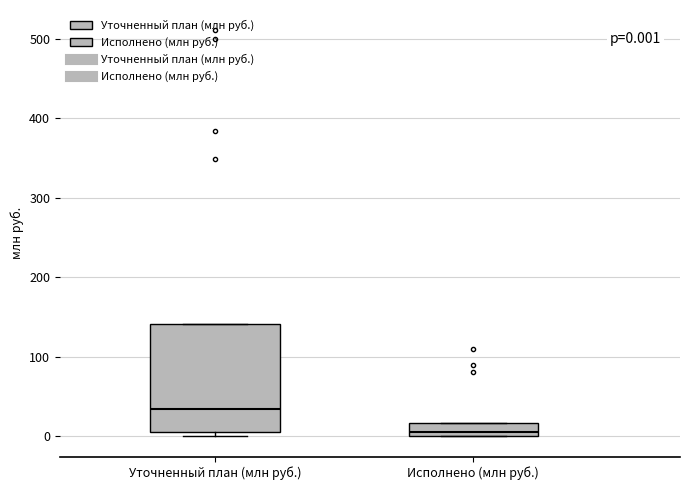

Comparing the boxes themselves (not the whiskers), which one is the tallest?

Уточненный план (млн руб.)